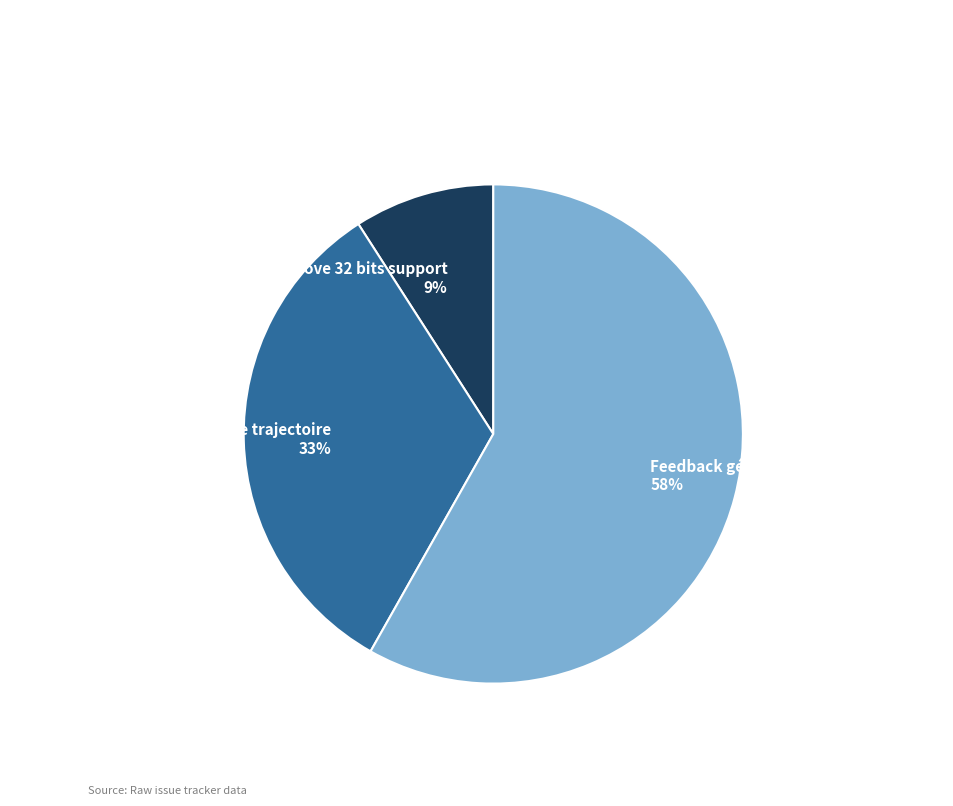

Does Feedback générateur de trajectoire account for over 50% of the chart?

Yes